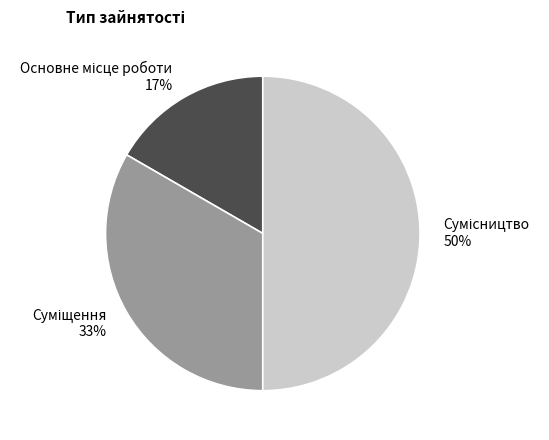

To the nearest percent, what is the difference between the largest and smallest slice percentages?

33%